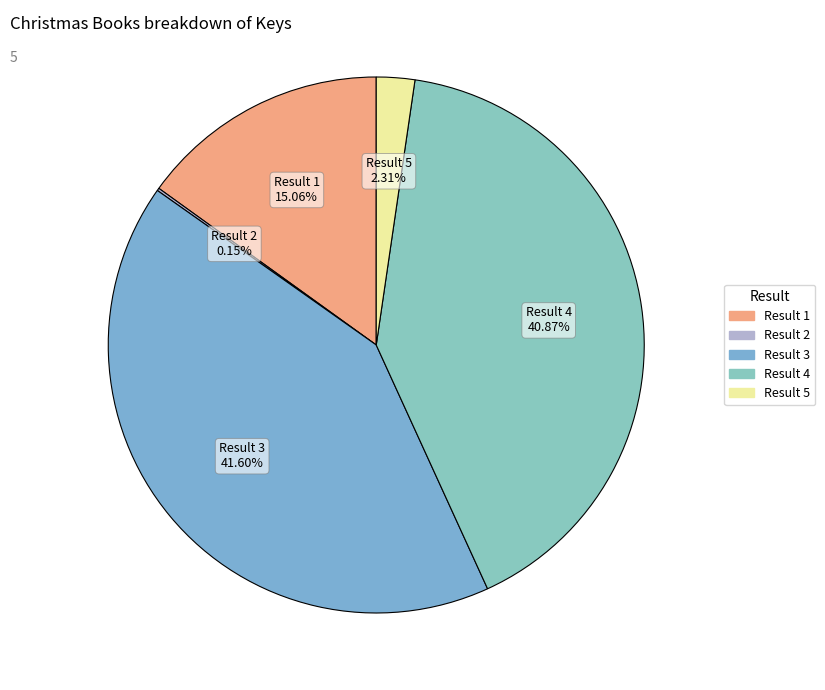

What is the largest slice in the pie chart?

Result 3 41.60%